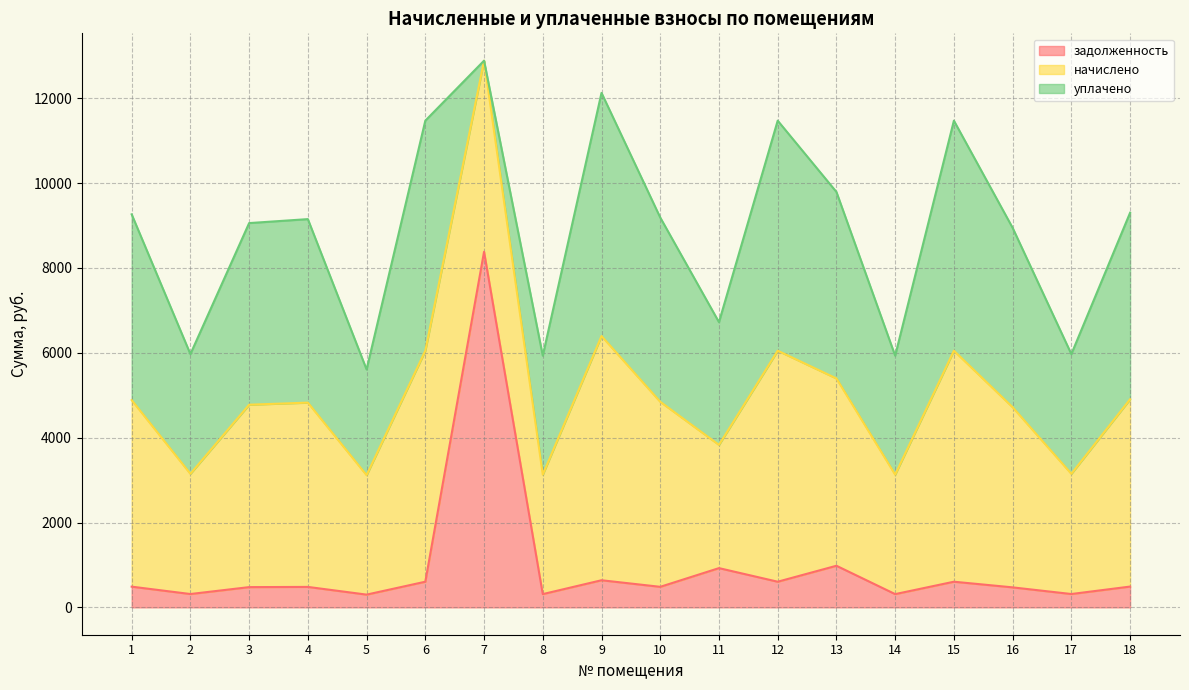

Reading left to right, transcribe all the data shown in this chart.

задолженность: 488.7	314.9	477.7	482.6	300.8	605.0	8382.7	312.9	639.6	484.6	925.4	605.0	981.1	312.9	605.0	471.8	314.9	490.5
начислено: 4397.1	2833.7	4299.4	4343.8	2815.9	5445.3	4503.7	2815.9	5756.2	4361.6	2904.8	5445.3	4414.9	2815.9	5445.3	4246.1	2833.7	4414.9
уплачено: 4378.3	2821.5	4281.0	4325.2	2491.0	5422.0	0.0	2803.9	5731.6	4342.9	2892.3	5422.0	4396.4	2803.9	5422.0	4228.4	2821.5	4396.0